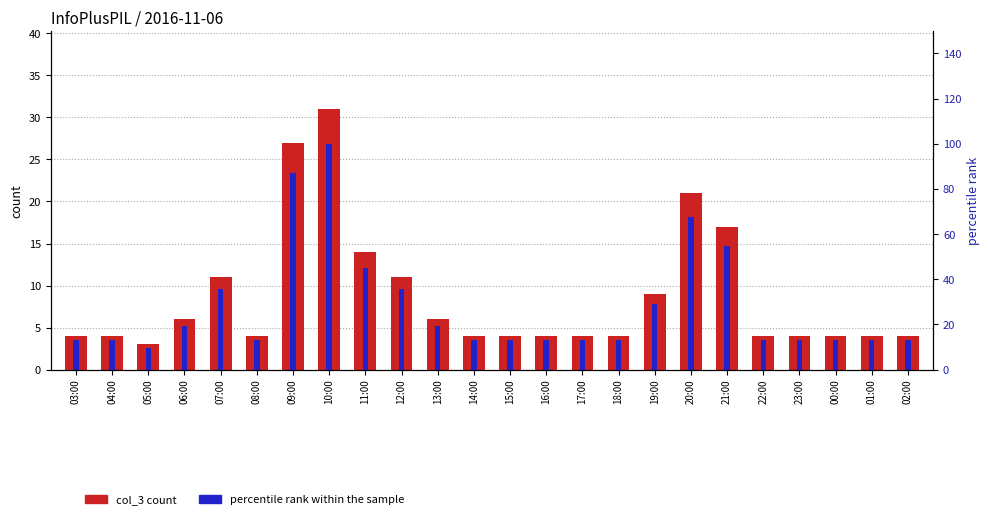

What value does the col_3 series have at 15:00?

4.0